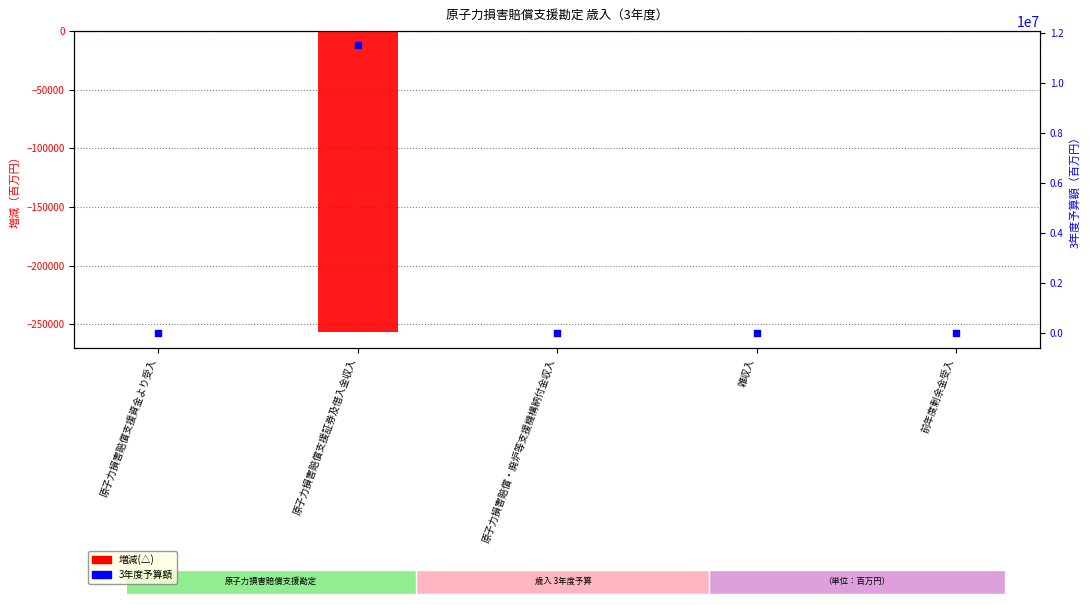

Which series has the largest total across all categories?

3年度予算額